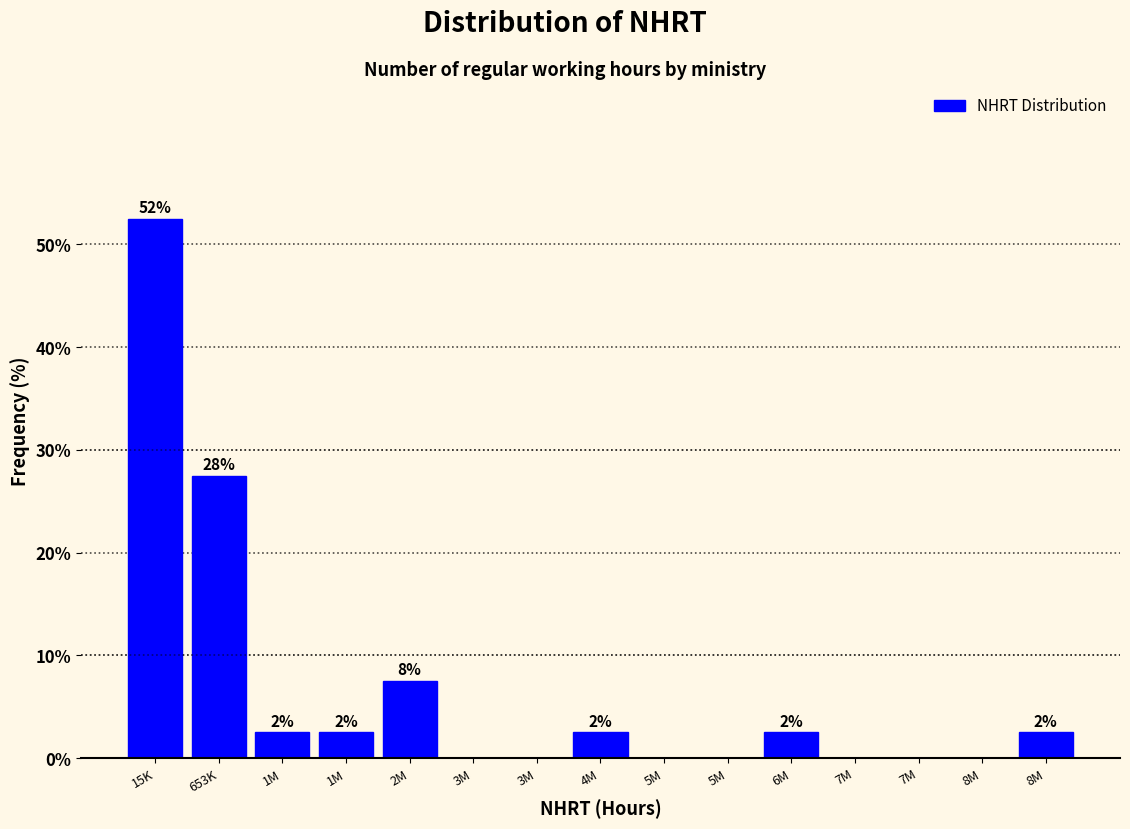

Are the bars horizontal?

No